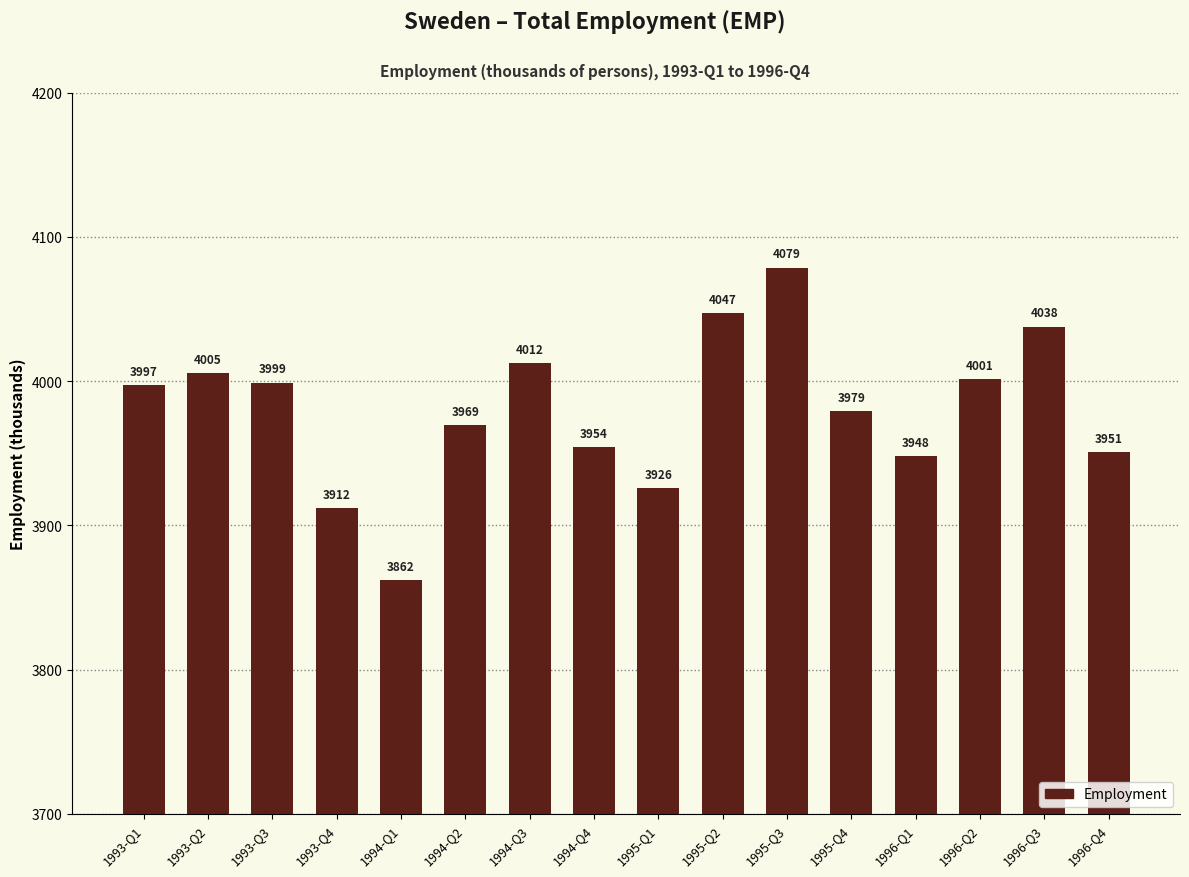

What is the label of the 11th bar from the left?

1995-Q3